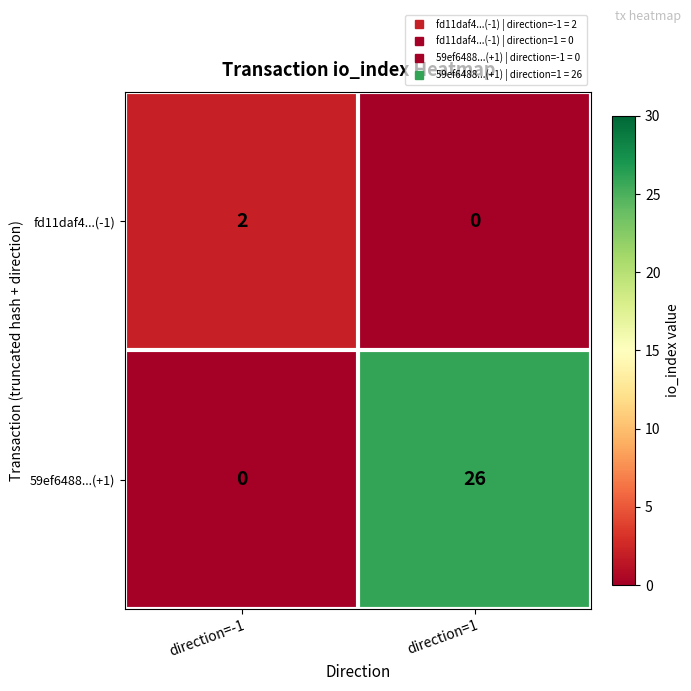

What is the highest value of the 59ef6488...(+1) series?

26